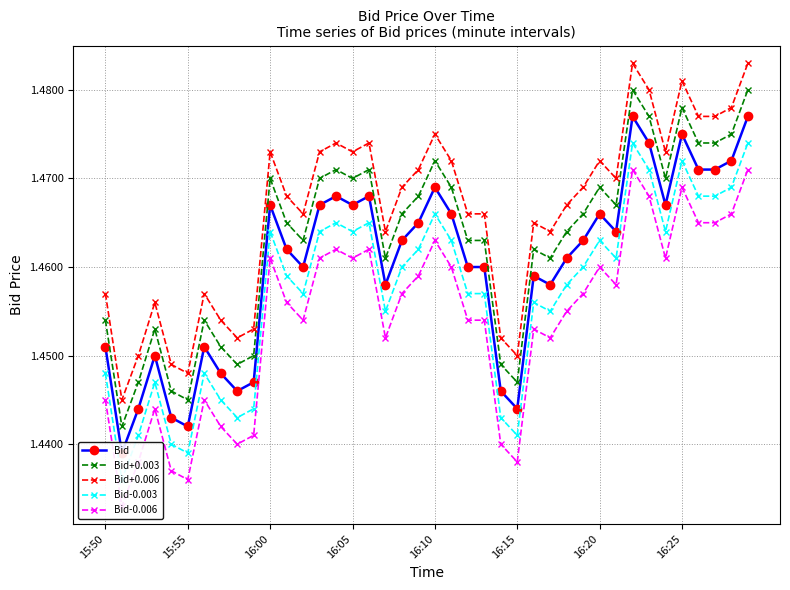

Which series changed the most between 11 and 26?

Bid